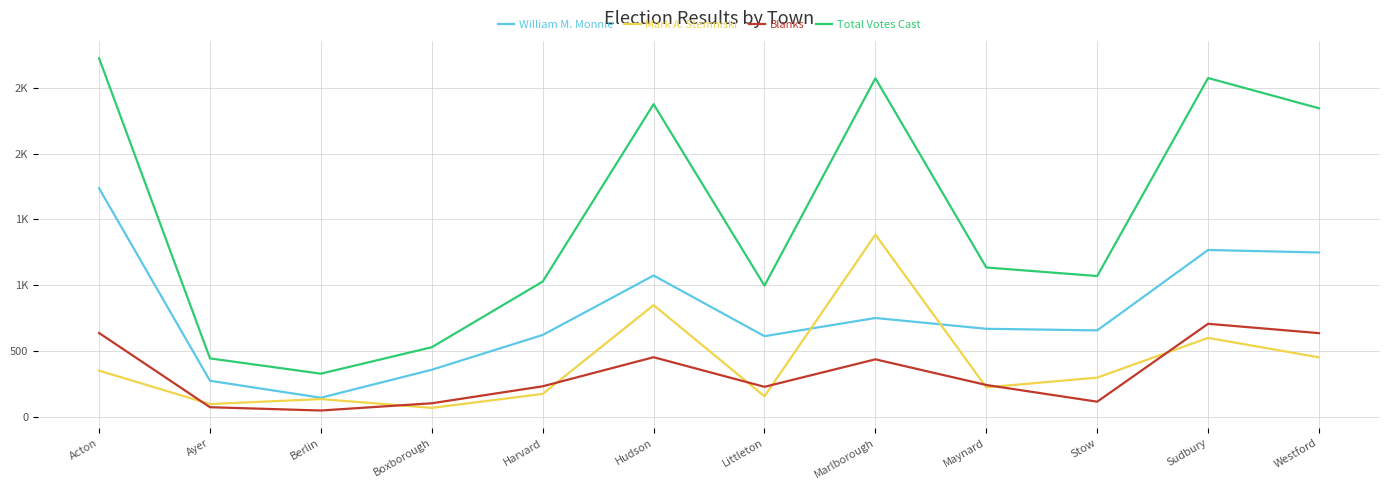

True or false: Mark A. Stemniski has more than 2 points higher than both neighbors.

True